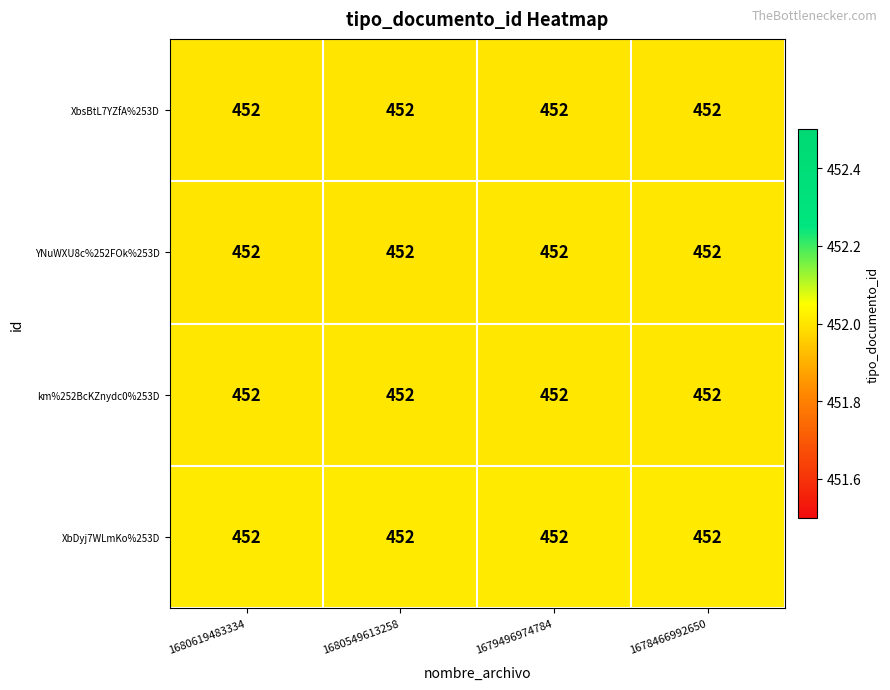

Reading left to right, transcribe all the data shown in this chart.

XbsBtL7YZfA%253D: 1680619483334=452.0	1680549613258=452.0	1679496974784=452.0	1678466992650=452.0
YNuWXU8c%252FOk%253D: 1680619483334=452.0	1680549613258=452.0	1679496974784=452.0	1678466992650=452.0
km%252BcKZnydc0%253D: 1680619483334=452.0	1680549613258=452.0	1679496974784=452.0	1678466992650=452.0
XbDyj7WLmKo%253D: 1680619483334=452.0	1680549613258=452.0	1679496974784=452.0	1678466992650=452.0